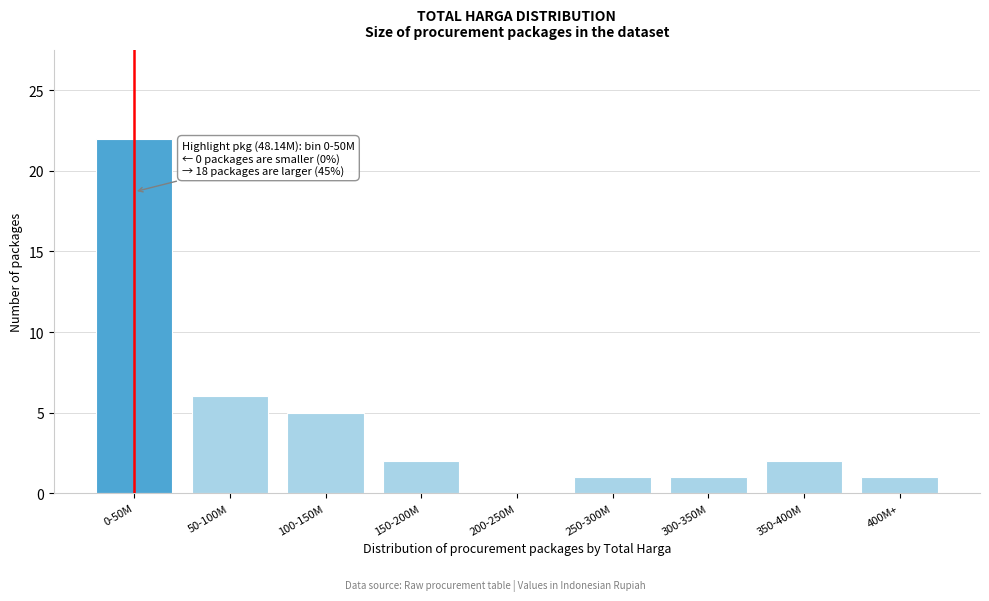

Reading right to left, extract all data points from this chart.

400M+=1	350-400M=2	300-350M=1	250-300M=1	200-250M=0	150-200M=2	100-150M=5	50-100M=6	0-50M=22